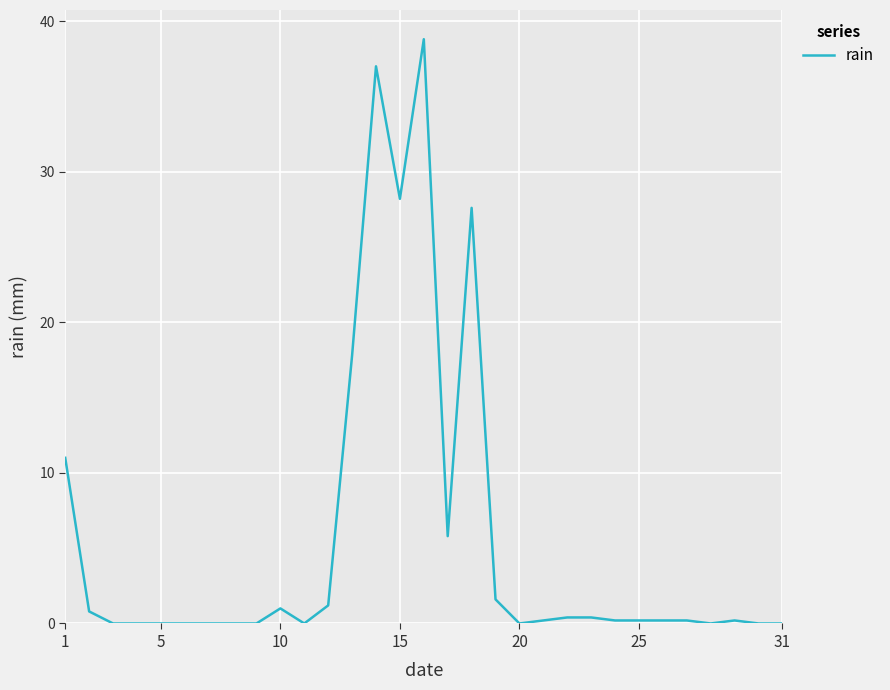

What is the greatest value displayed?

38.8